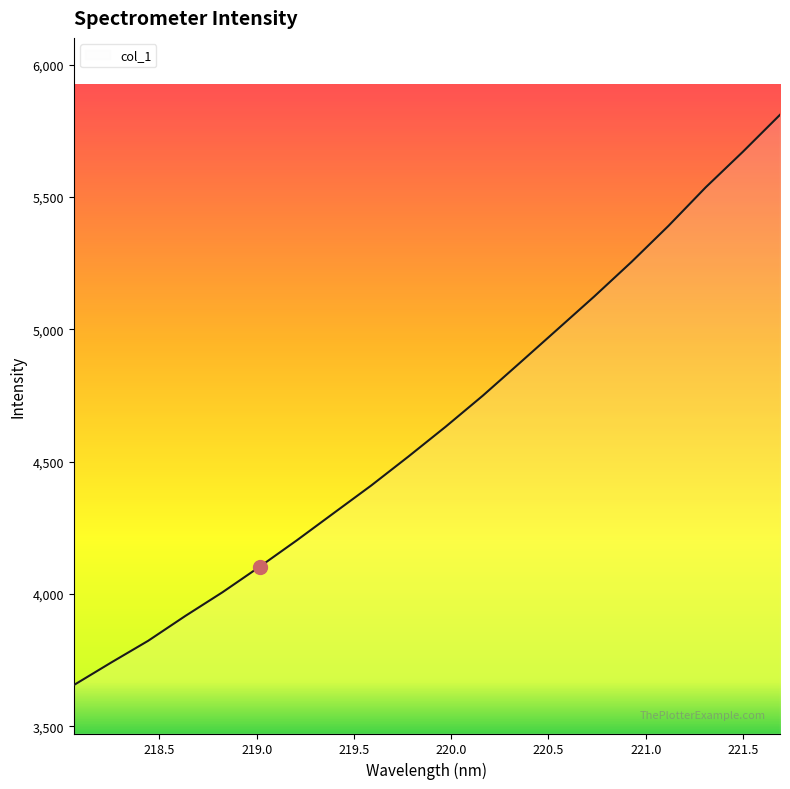

Reading left to right, list all the values displayed in this chart.

3656.2	3741.0	3823.6	3917.5	4007.1	4103.5	4203.3	4307.0	4410.3	4519.7	4632.1	4749.4	4873.7	4998.9	5124.3	5254.4	5391.2	5536.4	5670.7	5810.4